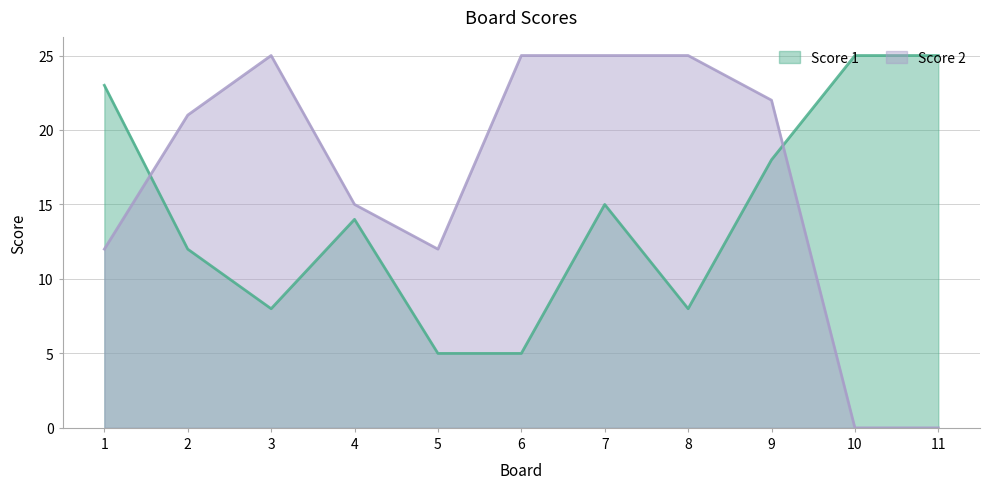

Does the chart have visible grid lines?

Yes